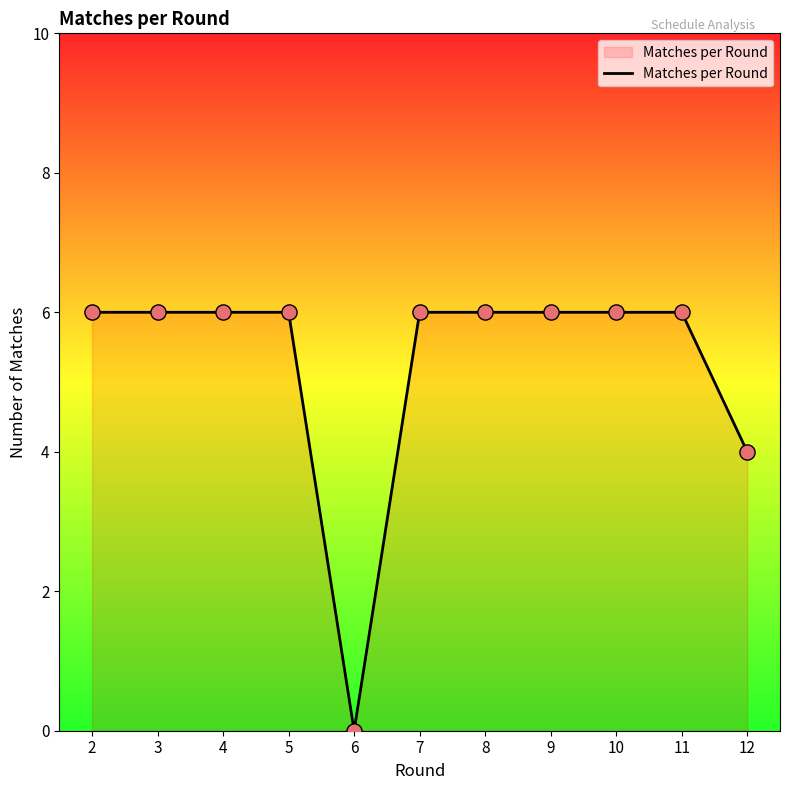

Approximately how many times larger is the value at 3 compared to 7?

1.0